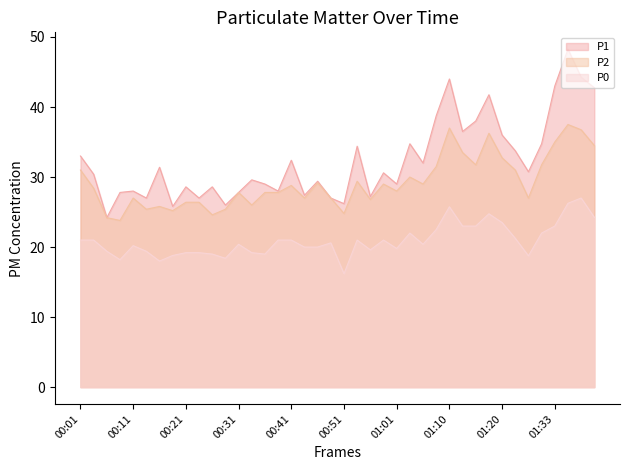

What is the minimum value shown in the chart?

16.2